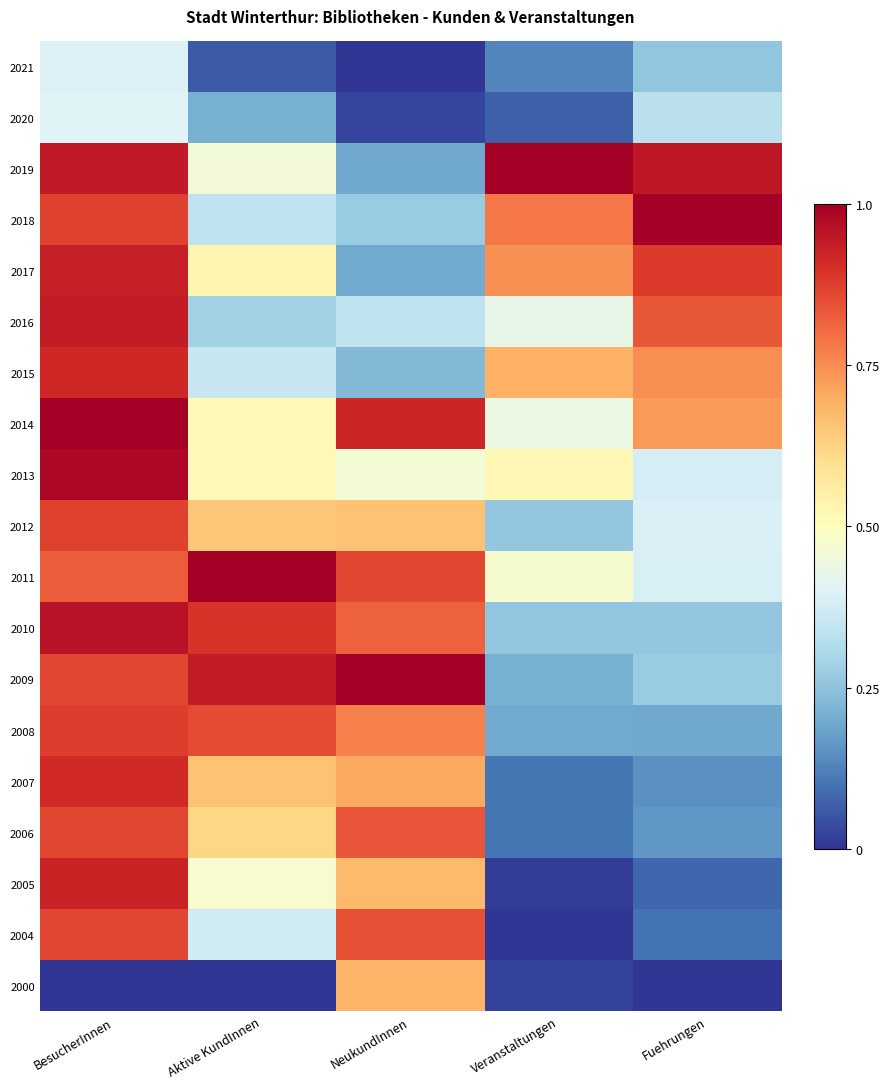

What is the total value across all series at NeukundInnen?

10.5